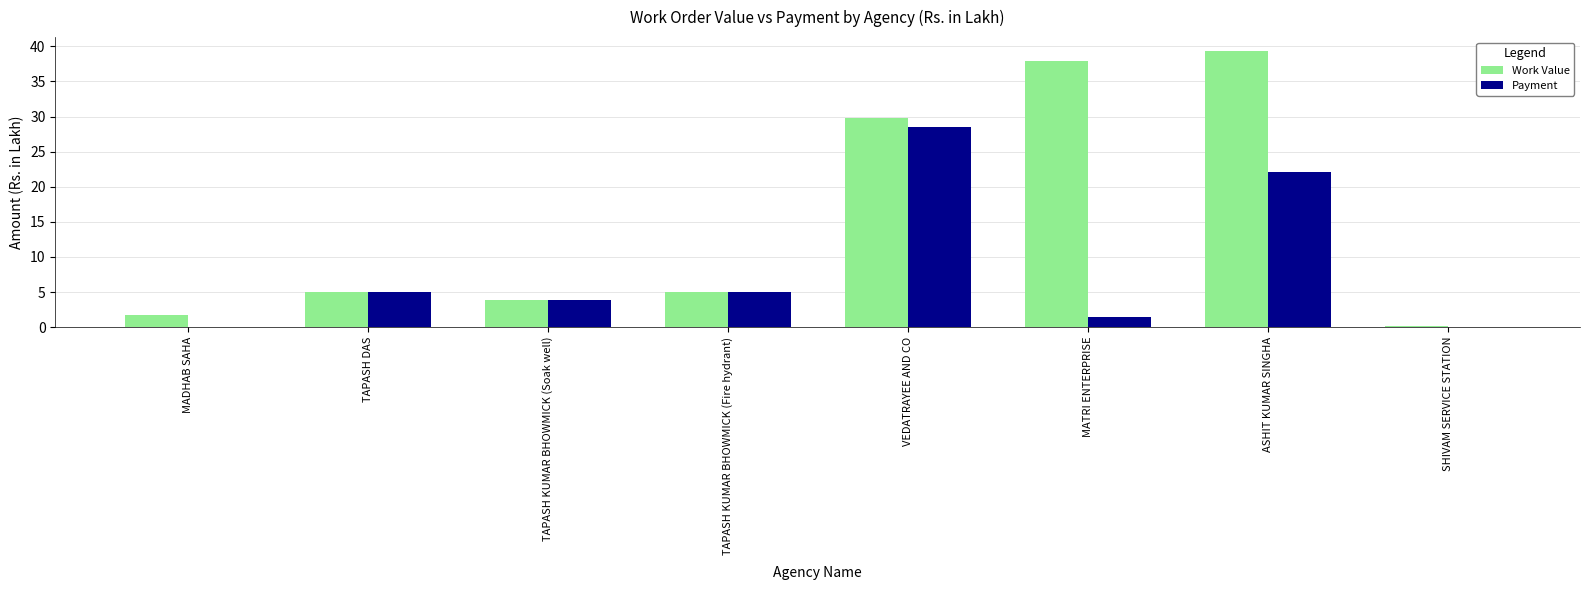

Which series has the largest range (max minus min)?

Work Value